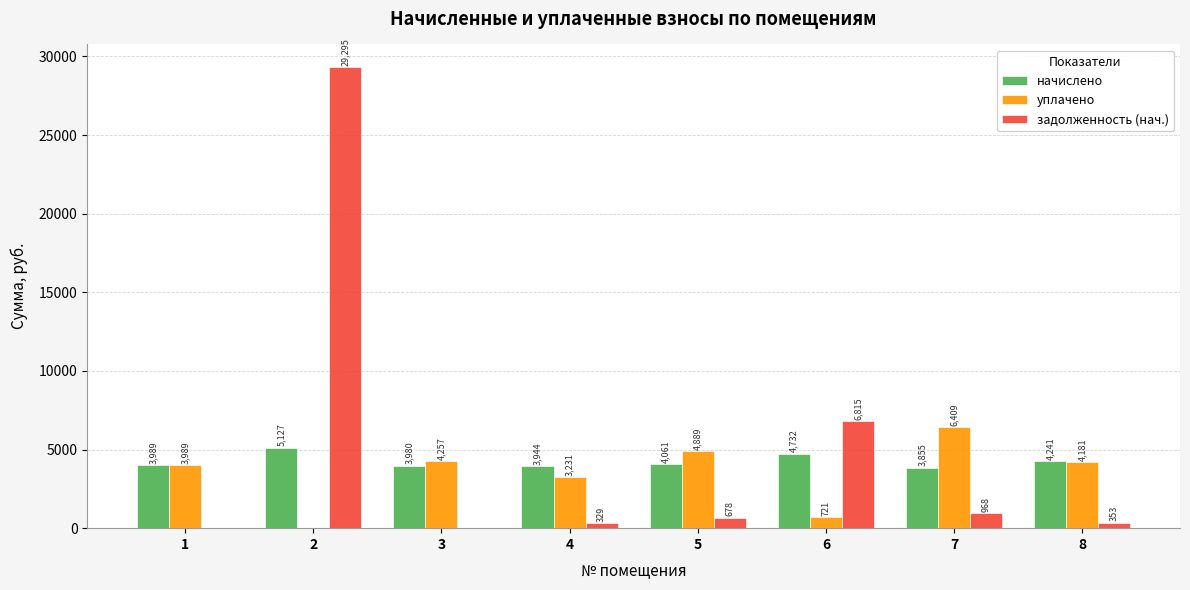

What is the average value of the уплачено series?

3459.7